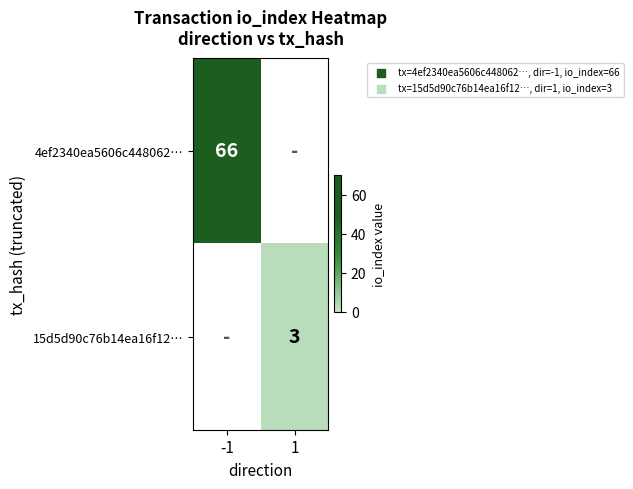

What is the greatest value displayed?

66.0